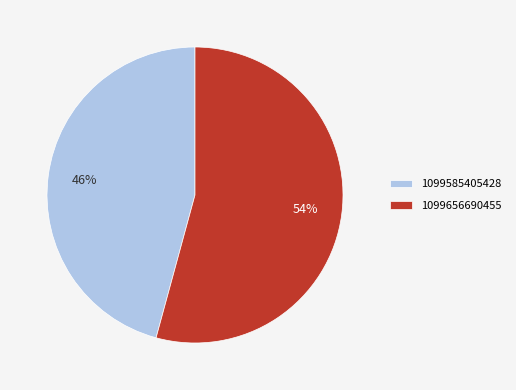

Is 1099585405428 the majority of the pie?

No